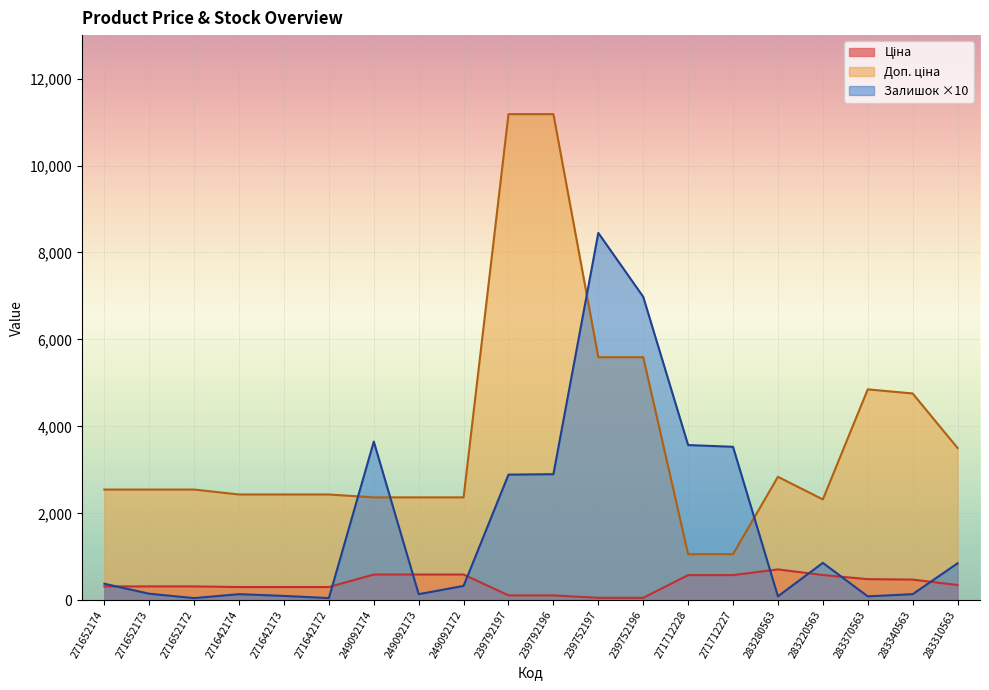

What are all the series names shown in the legend?

Ціна, Доп. ціна, Залишок